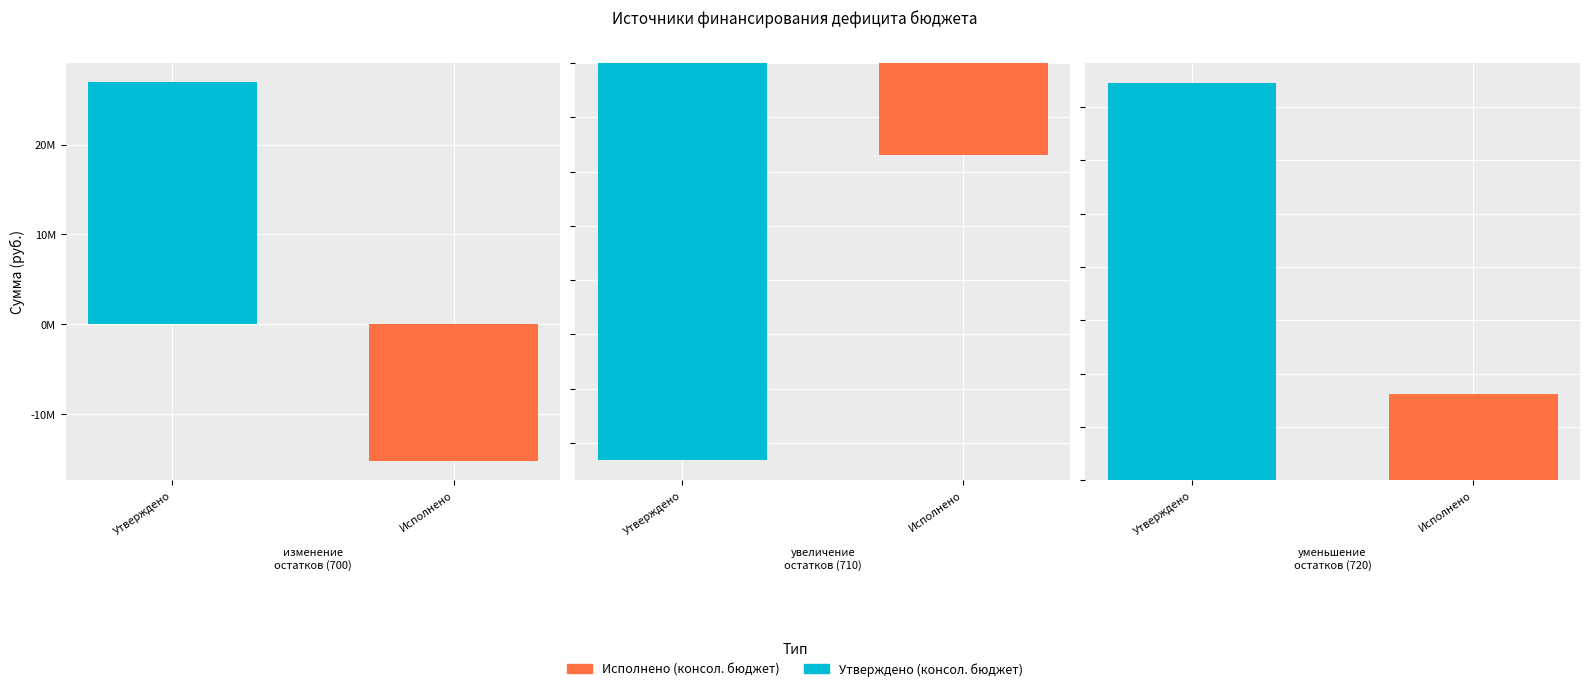

What is the difference between the maximum and second lowest values in the Утверждено (консол. бюджет) series?

1464361800.0